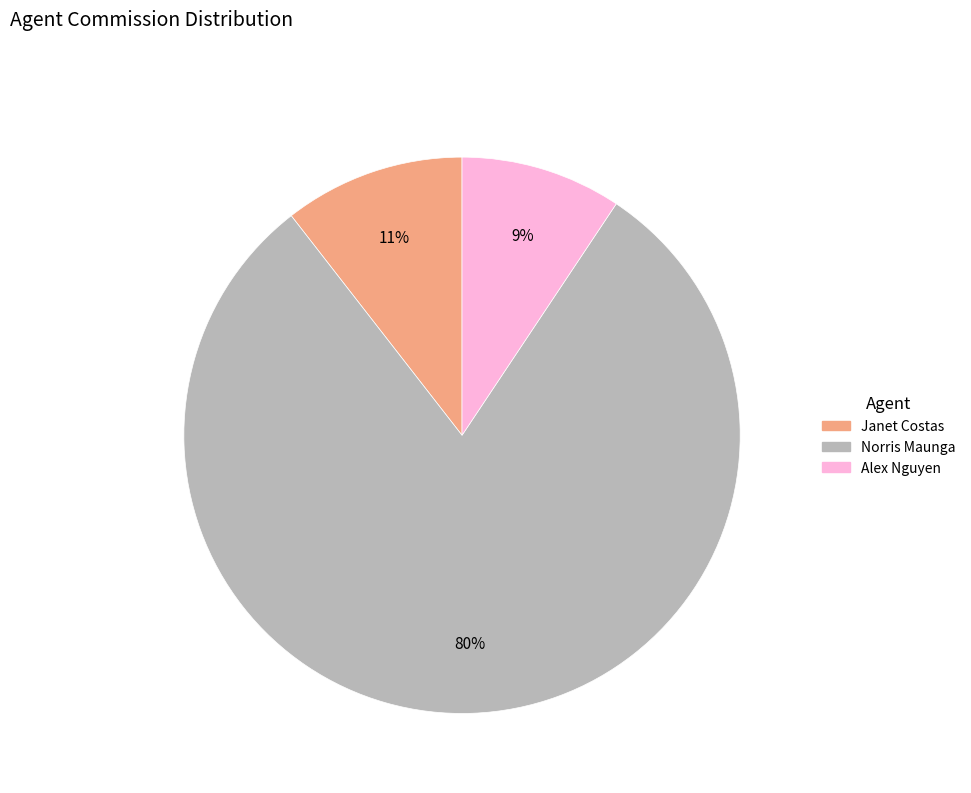

To the nearest percent, what is the difference between the largest and smallest slice percentages?

71%